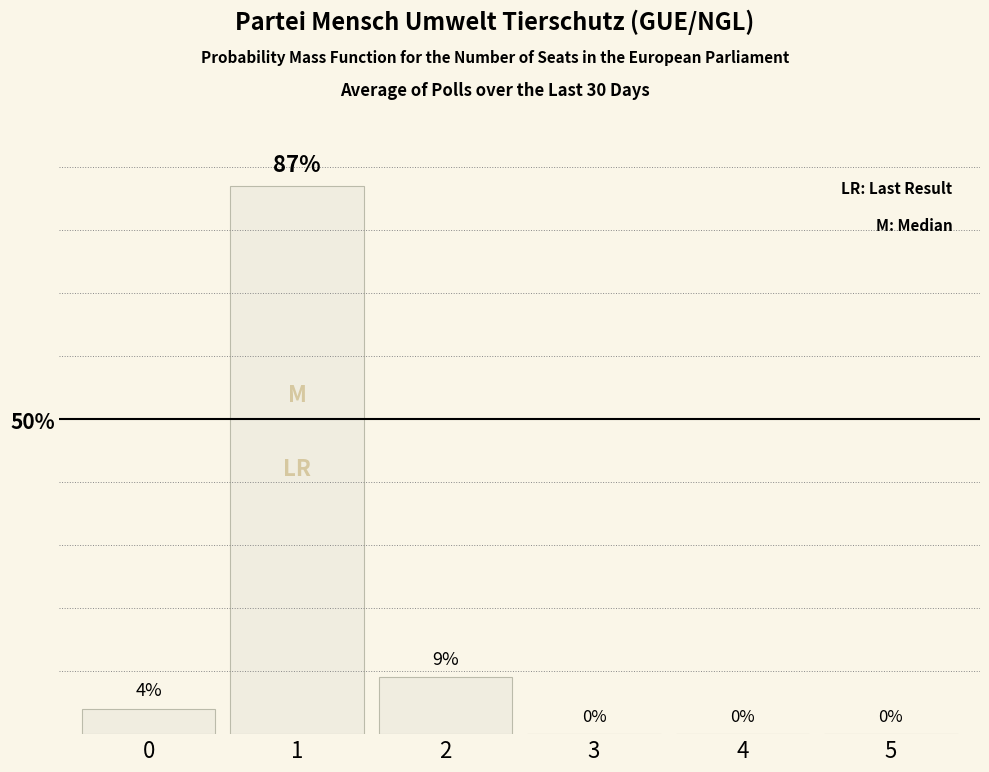

What is the greatest value displayed?

87